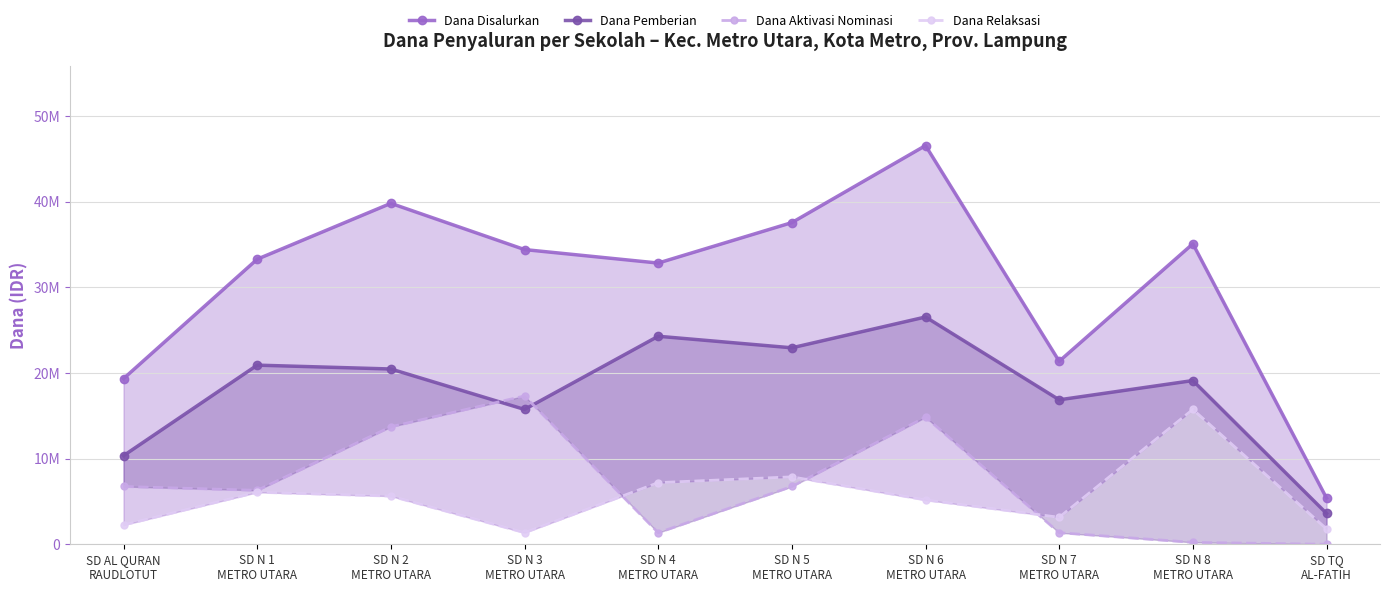

The Dana Relaksasi series shows 7200000 at SD N 4
METRO UTARA. True or false?

True